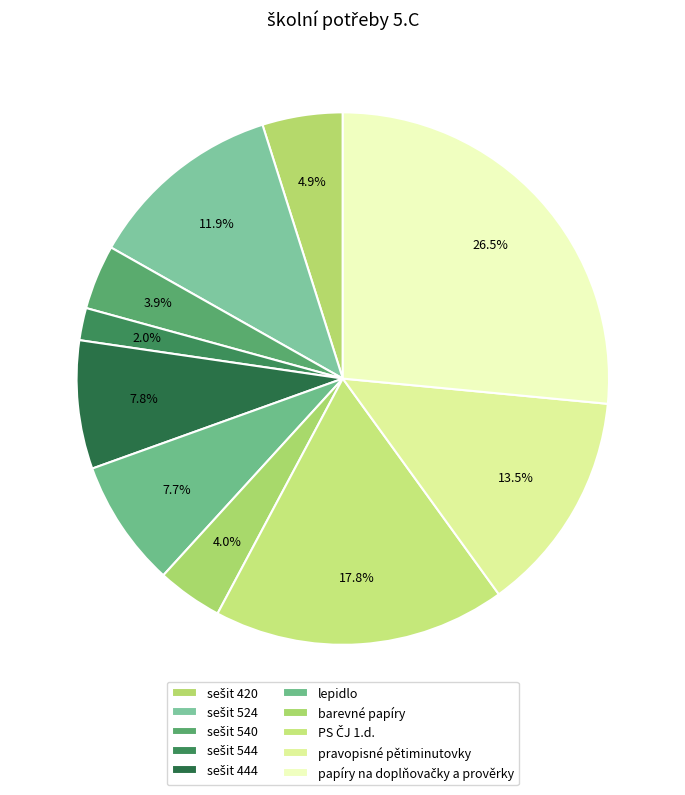

Between sešit 420 and lepidlo, which is larger?

lepidlo